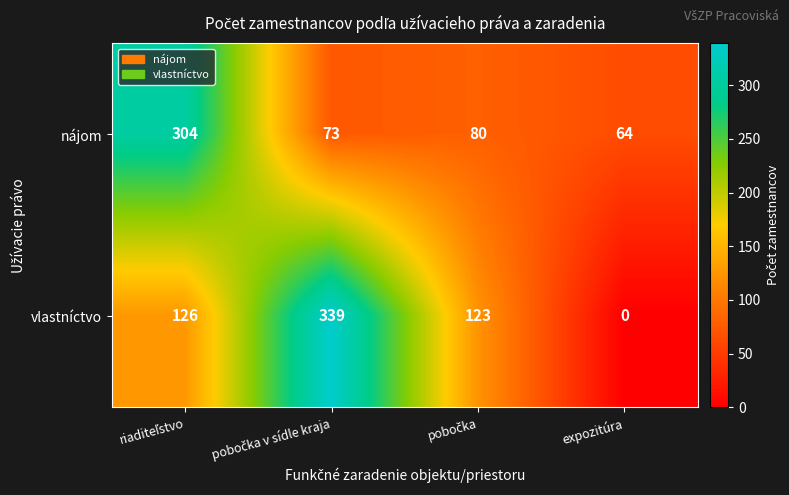

List the series in order of their peak value, highest first.

vlastníctvo, nájom